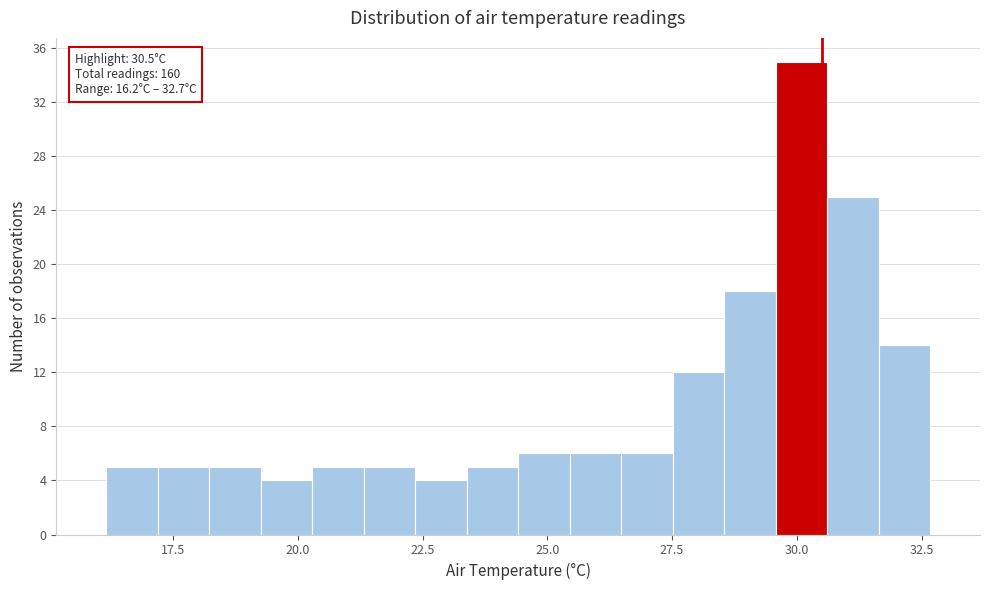

Read against the x-axis, roughly where is the centre of the tallest bar?

30.0